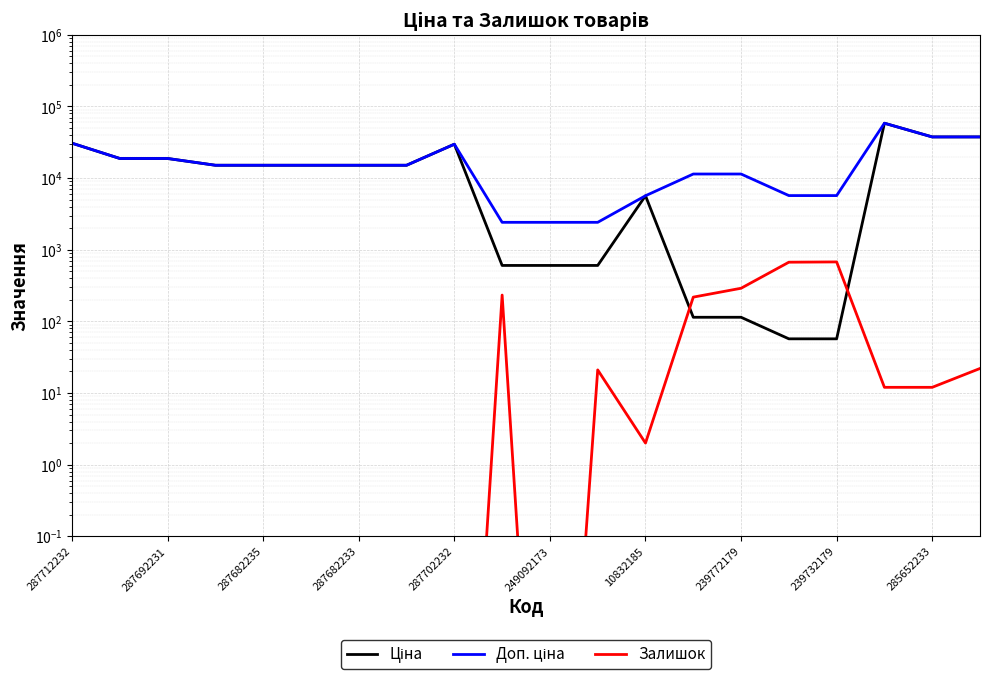

True or false: Доп. ціна and Залишок cross at least once.

False